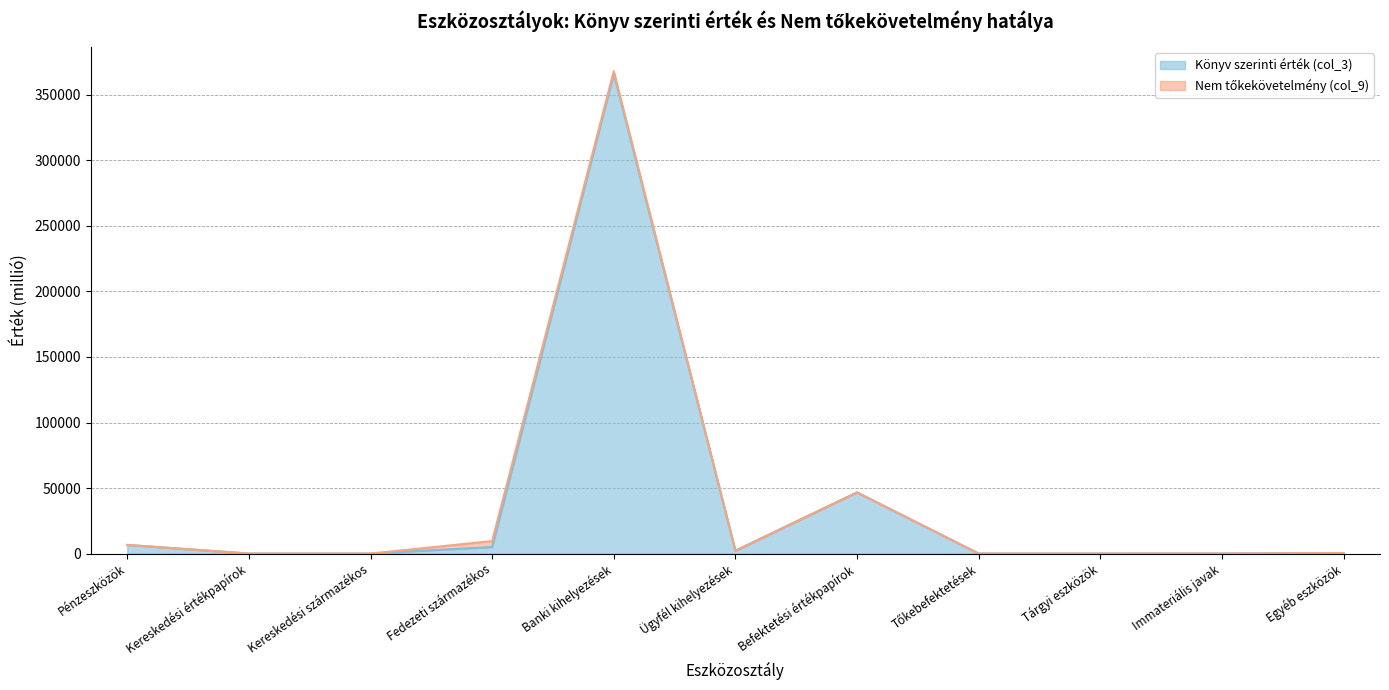

Reading left to right, list all the values displayed in this chart.

6574	0	0	4970	366289	2144	46660	0	0	8	381